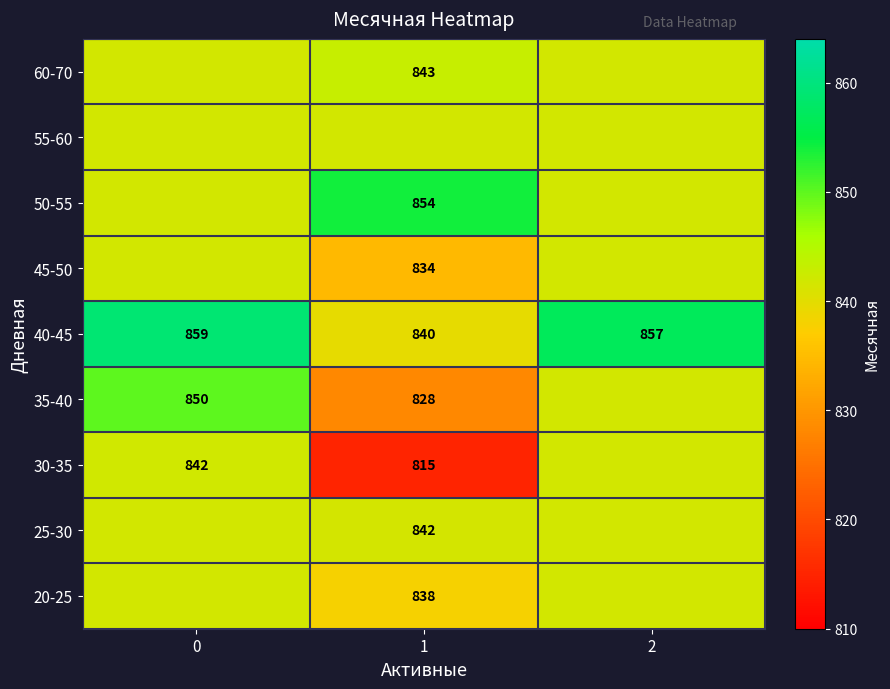

Is the value of 25-30 at 1 greater than the value of 40-45 at 0?

No